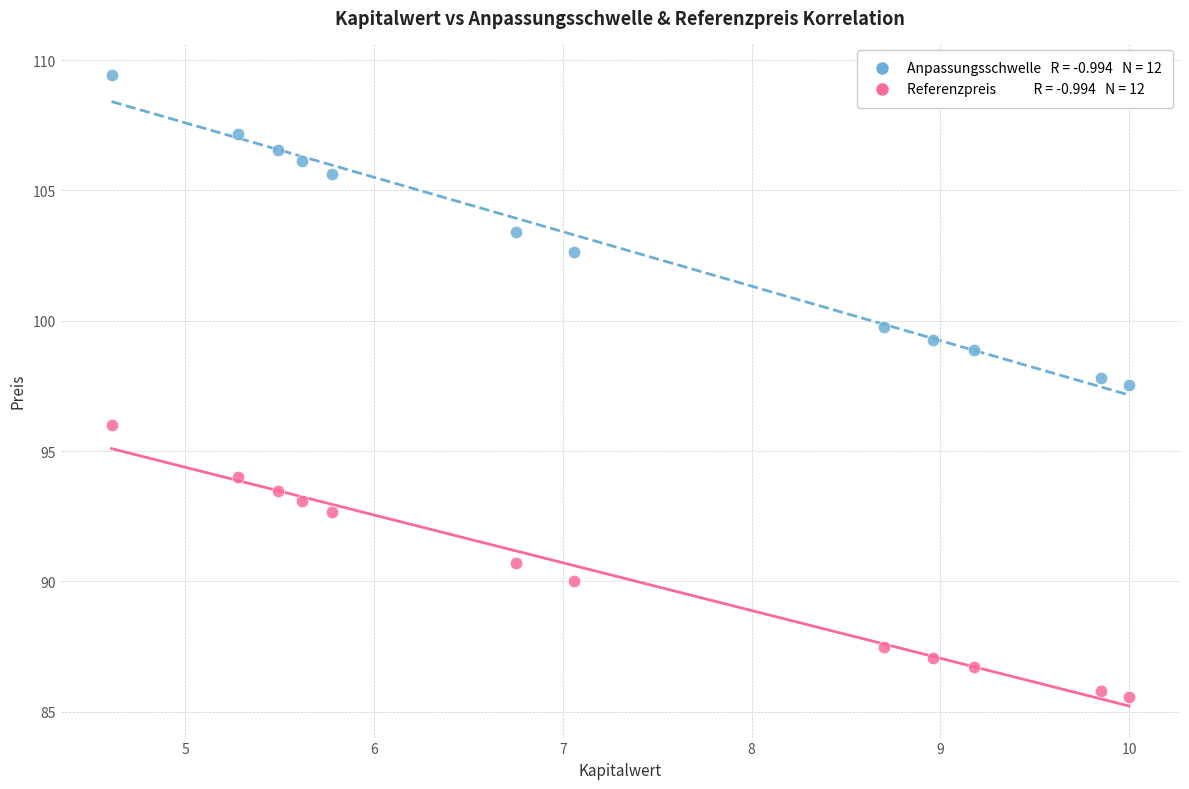

Across all data points, what is the range of X values (max minus min)?

5.4